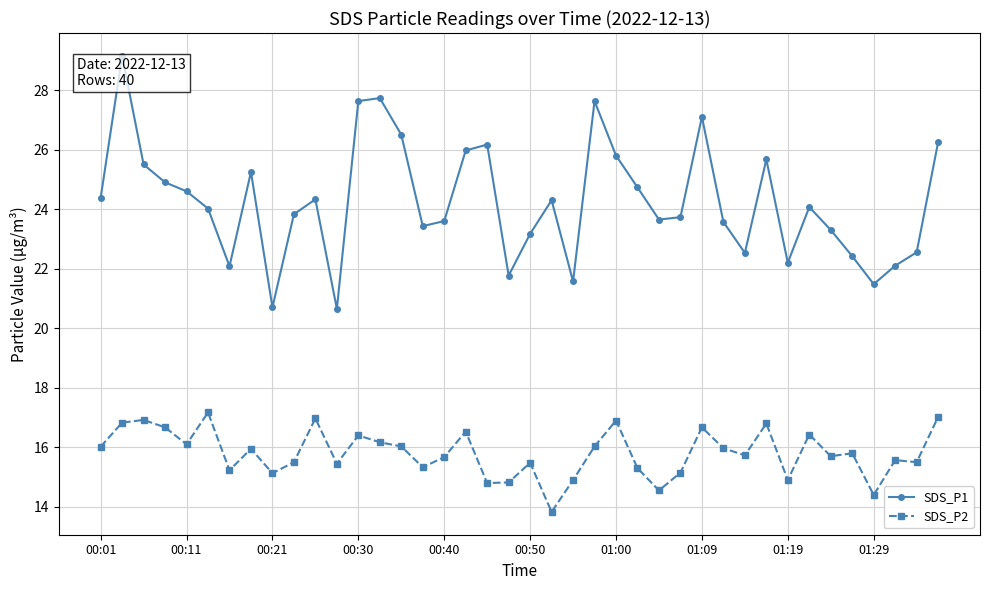

True or false: SDS_P1 has more than 2 interior local peaks.

True